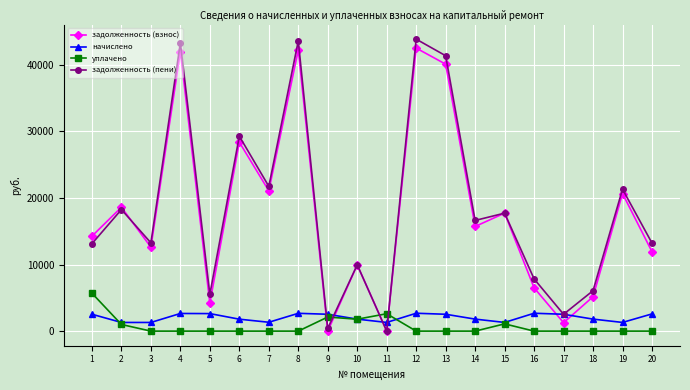

How many intersections are there between уплачено and задолженность (пени)?

4